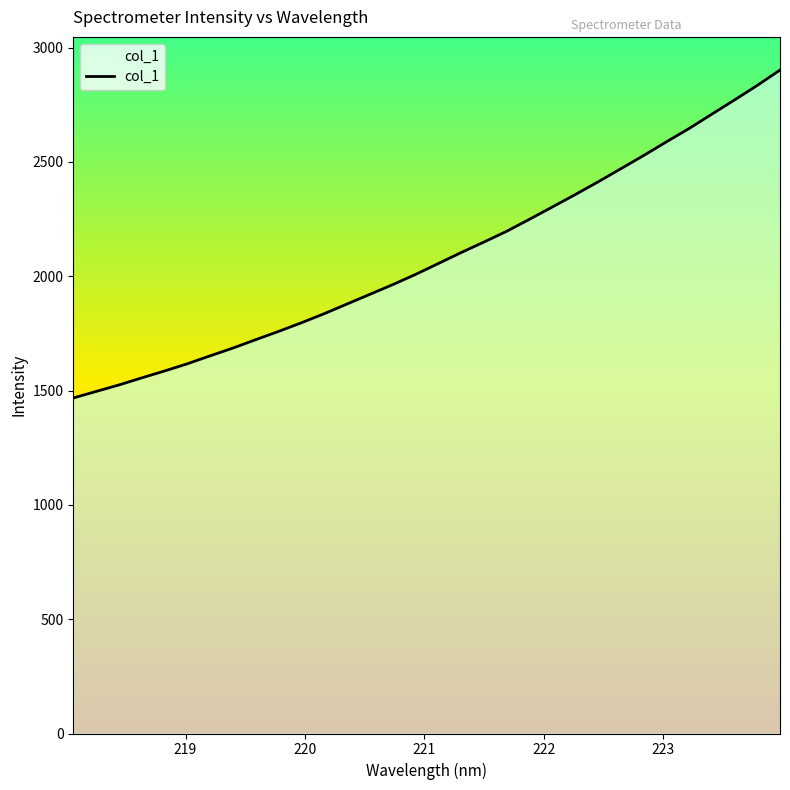

What is the smallest value displayed?

1467.6